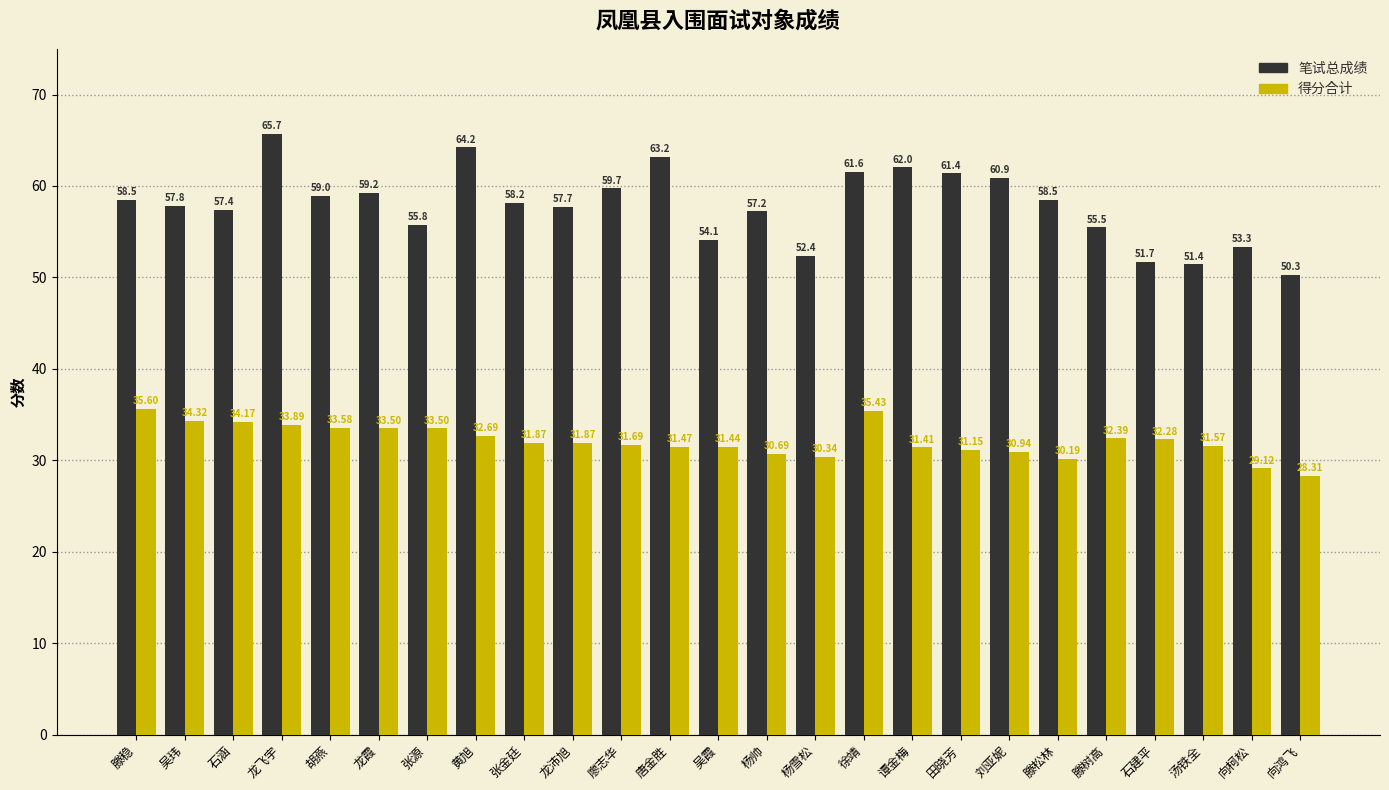

What position from the right is 龙飞宇?

22